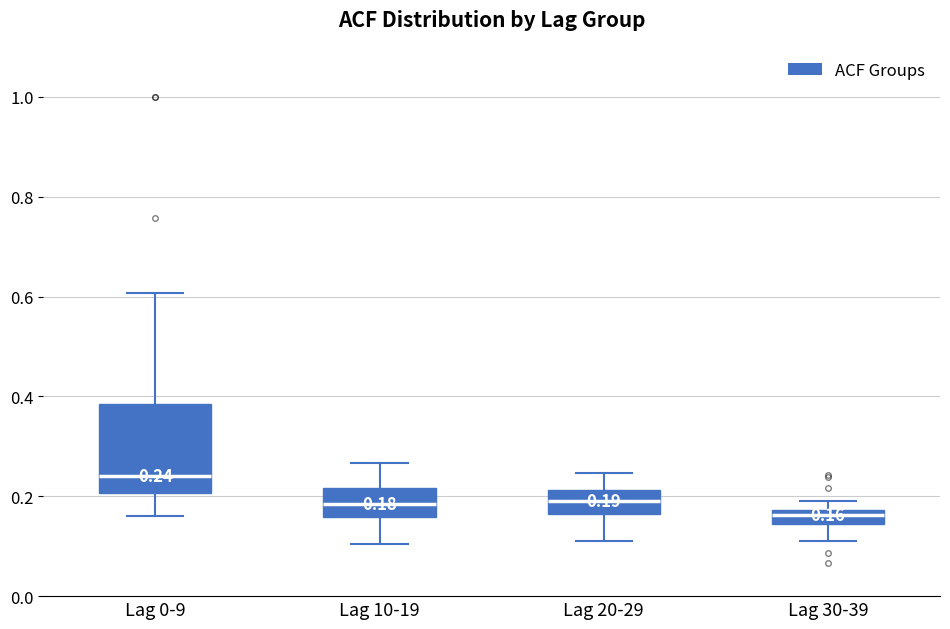

Which box has the highest median line?

Lag 0-9